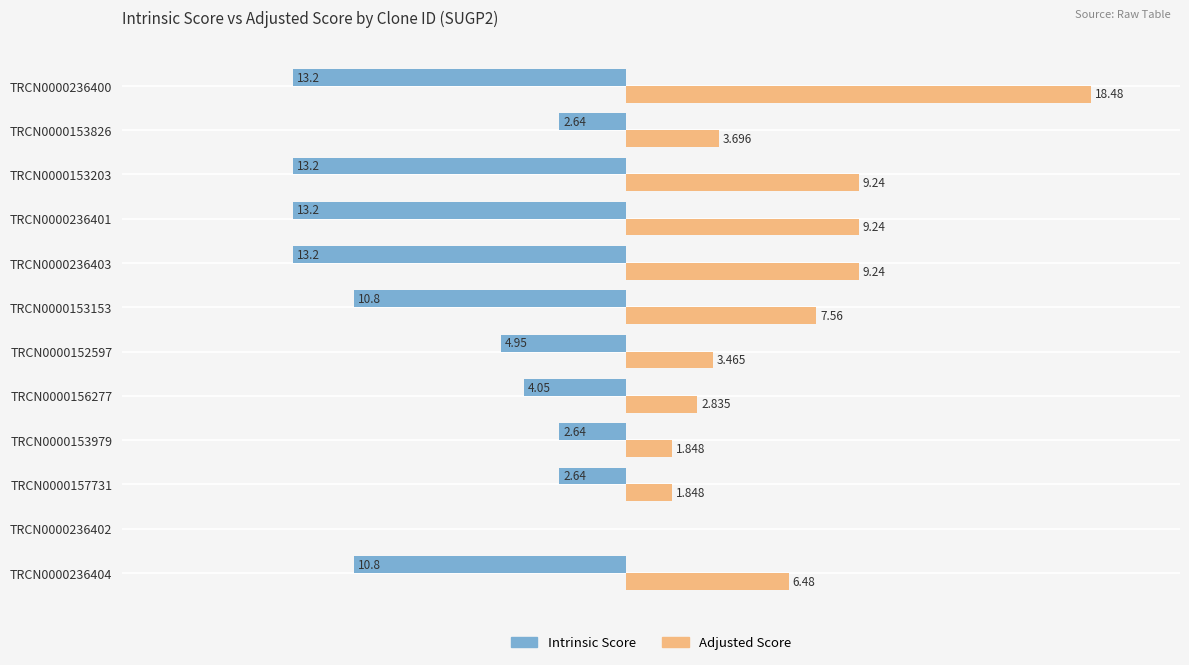

Which series has the largest total across all categories?

Adjusted Score